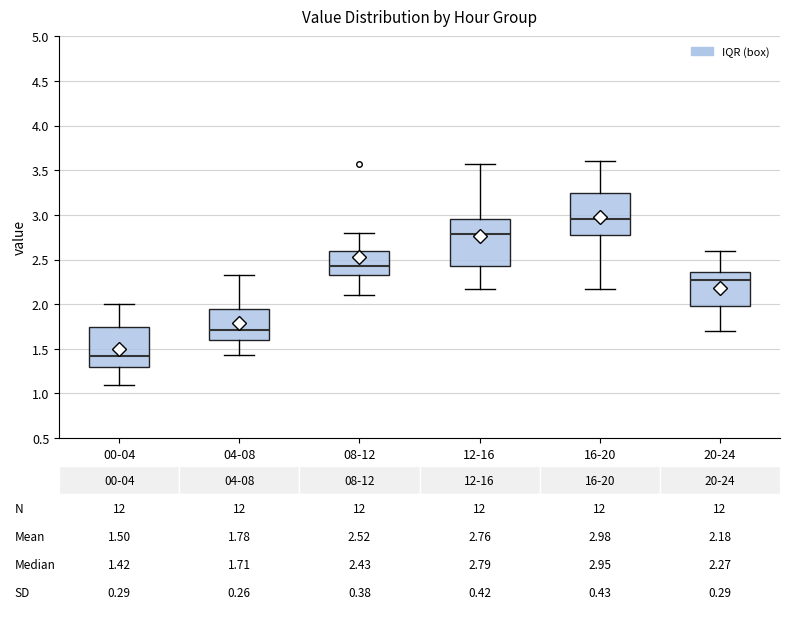

Which box has the highest median line?

16-20